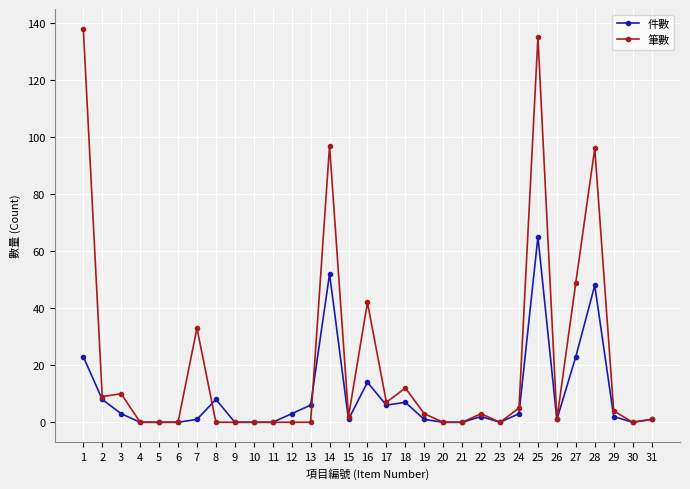

How many distinct data groups are displayed?

2